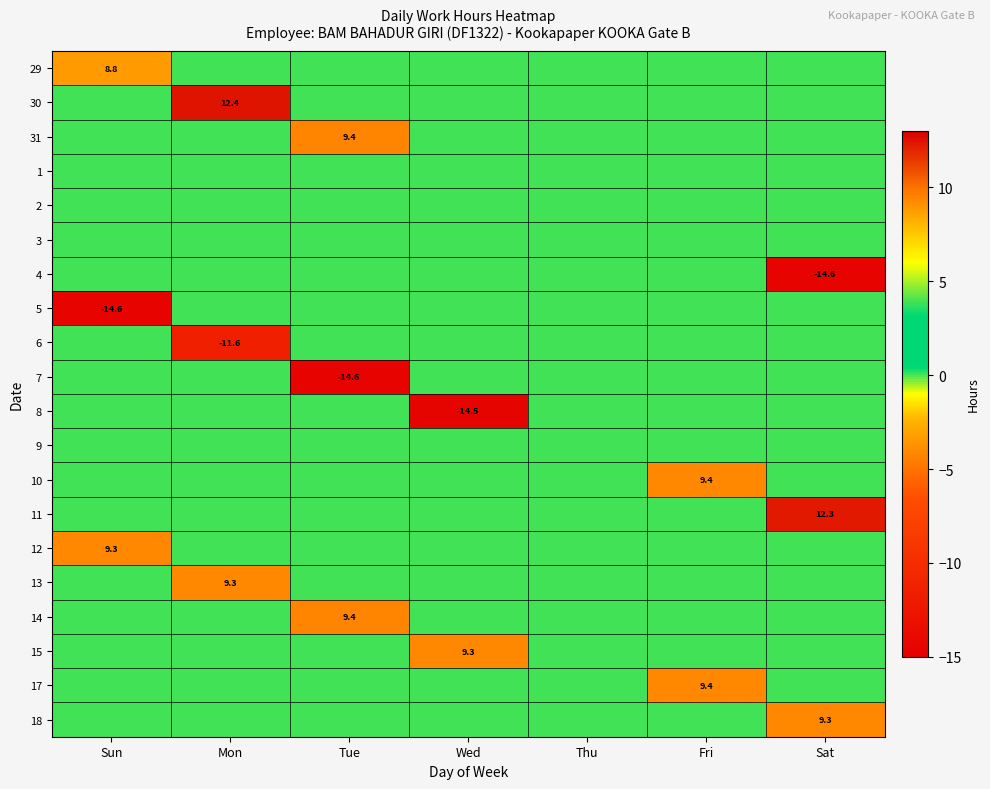

What is the smallest value displayed?

-14.6